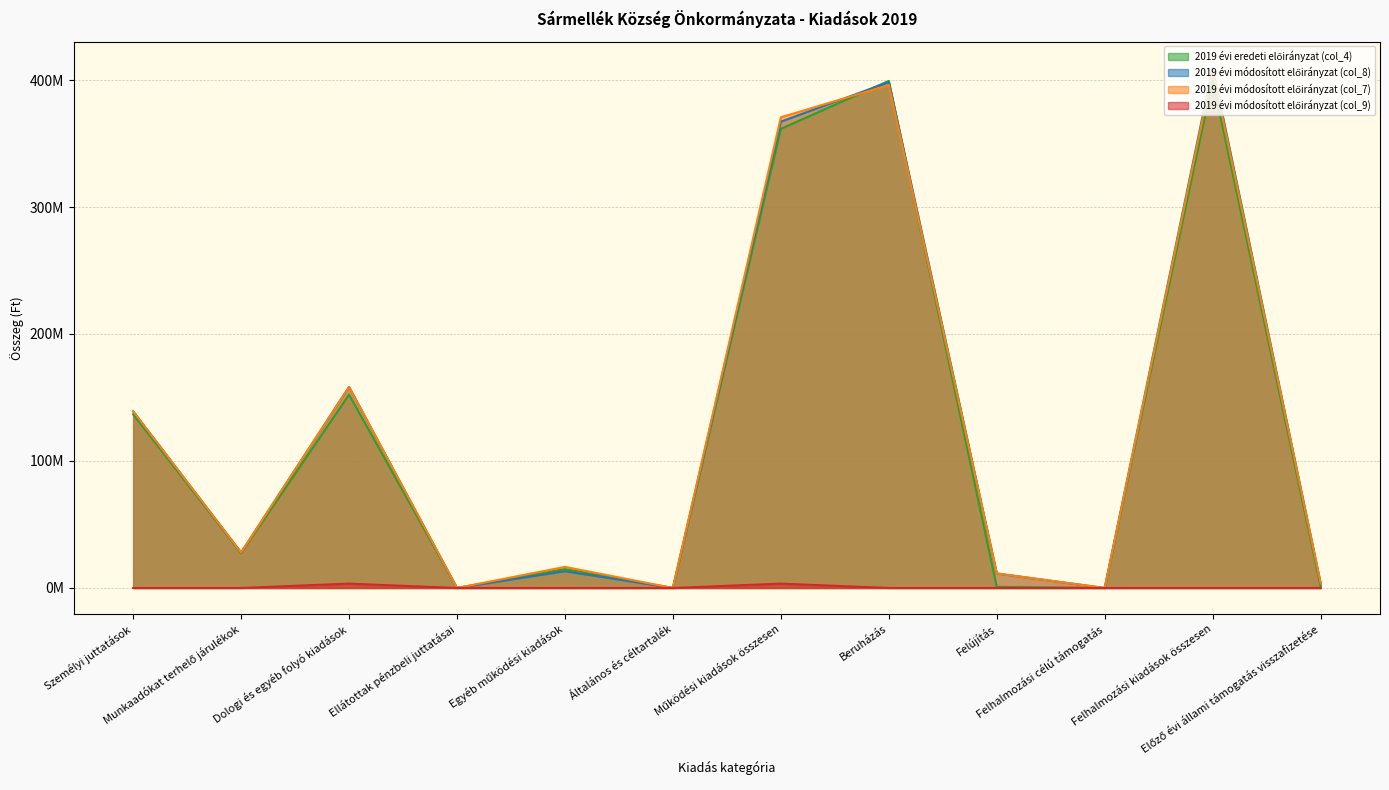

True or false: 2019 évi módosított előirányzat (col_8) and 2019 évi eredeti előirányzat (col_4) intersect in this chart.

True